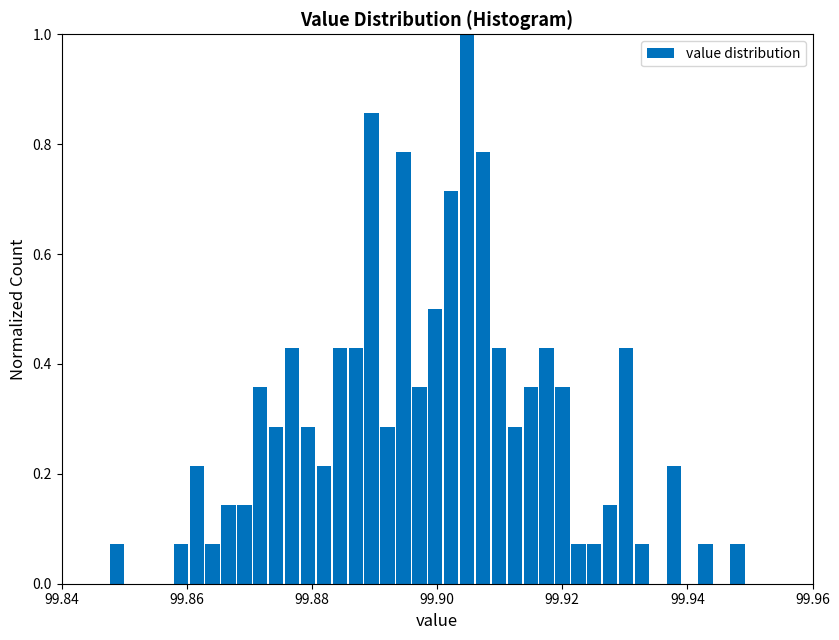

Around what value on the x-axis is the tallest bar? Give the approximate position of its centre, as read against the axis.

99.904